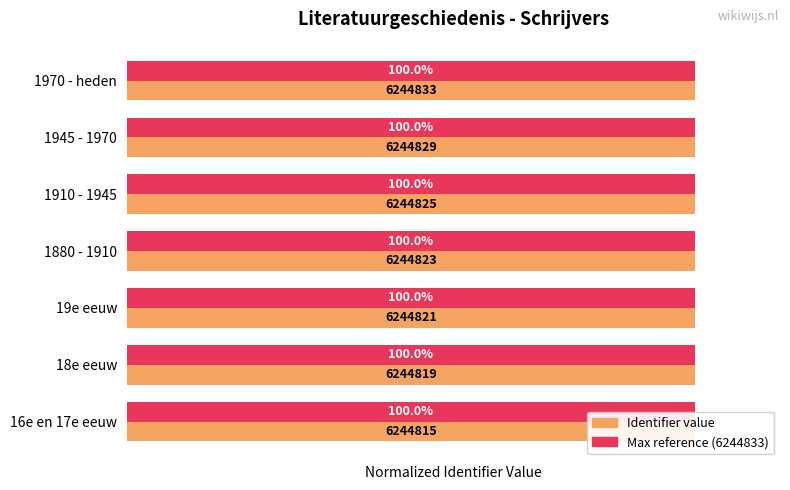

What is the average value of the Identifier (normalized) series?

1.0